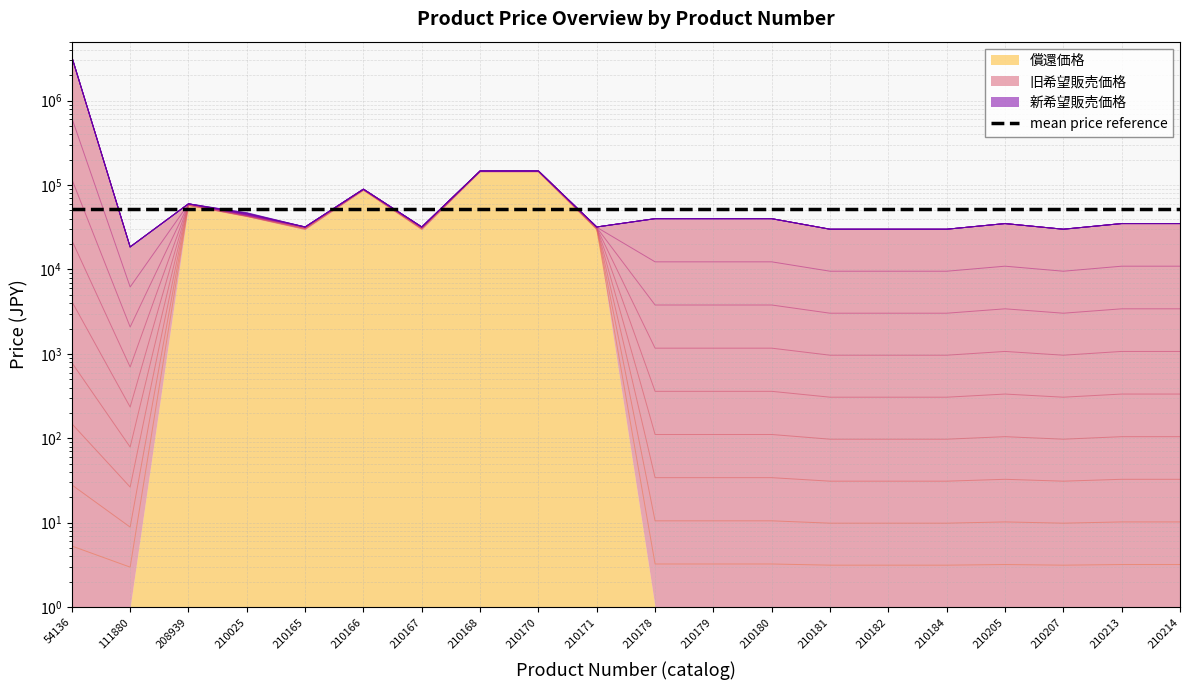

What value does the 新希望販売価格 series have at 54136?

3300000.0